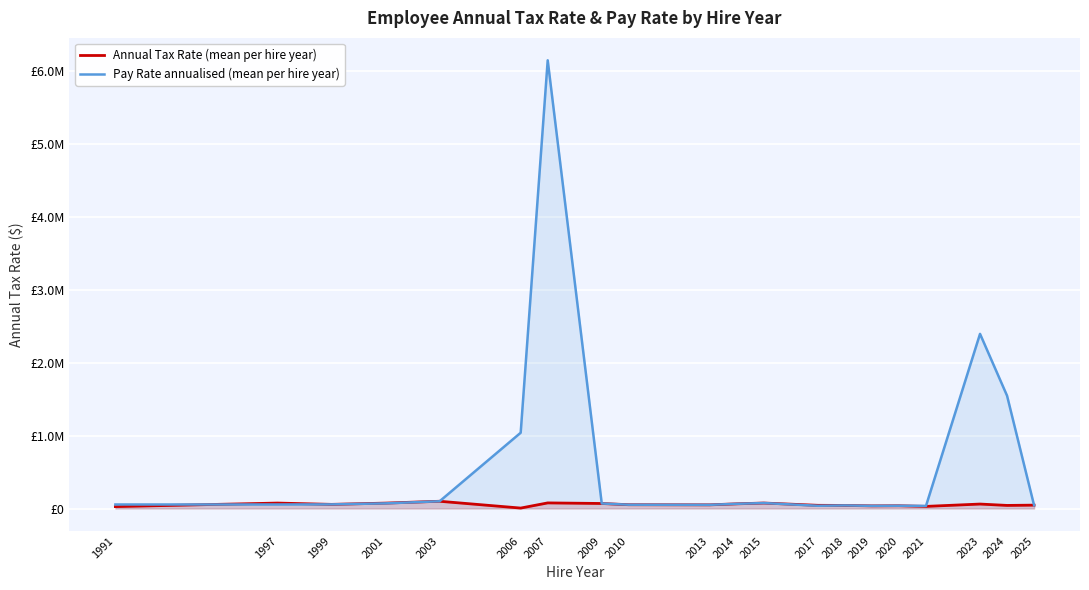

Reading right to left, extract all data points from this chart.

Annual Tax Rate (mean per hire year): 46325.4	42372.8	61147.3	29051.1	37793.6	36379.2	42276.0	43799.1	75108.8	64428.0	50426.1	52000.0	68993.6	76891.1	6000.0	99486.4	74190.5	56763.2	74777.0	26211.6
Pay Rate annualised (mean per hire year): 44740.8	1548195.6	2396750.7	35568.0	37793.6	36379.2	42276.0	37512.8	75108.8	64428.0	50426.1	52000.0	68993.6	6151288.0	1040000.0	99486.4	70657.6	56763.2	55390.4	55182.4